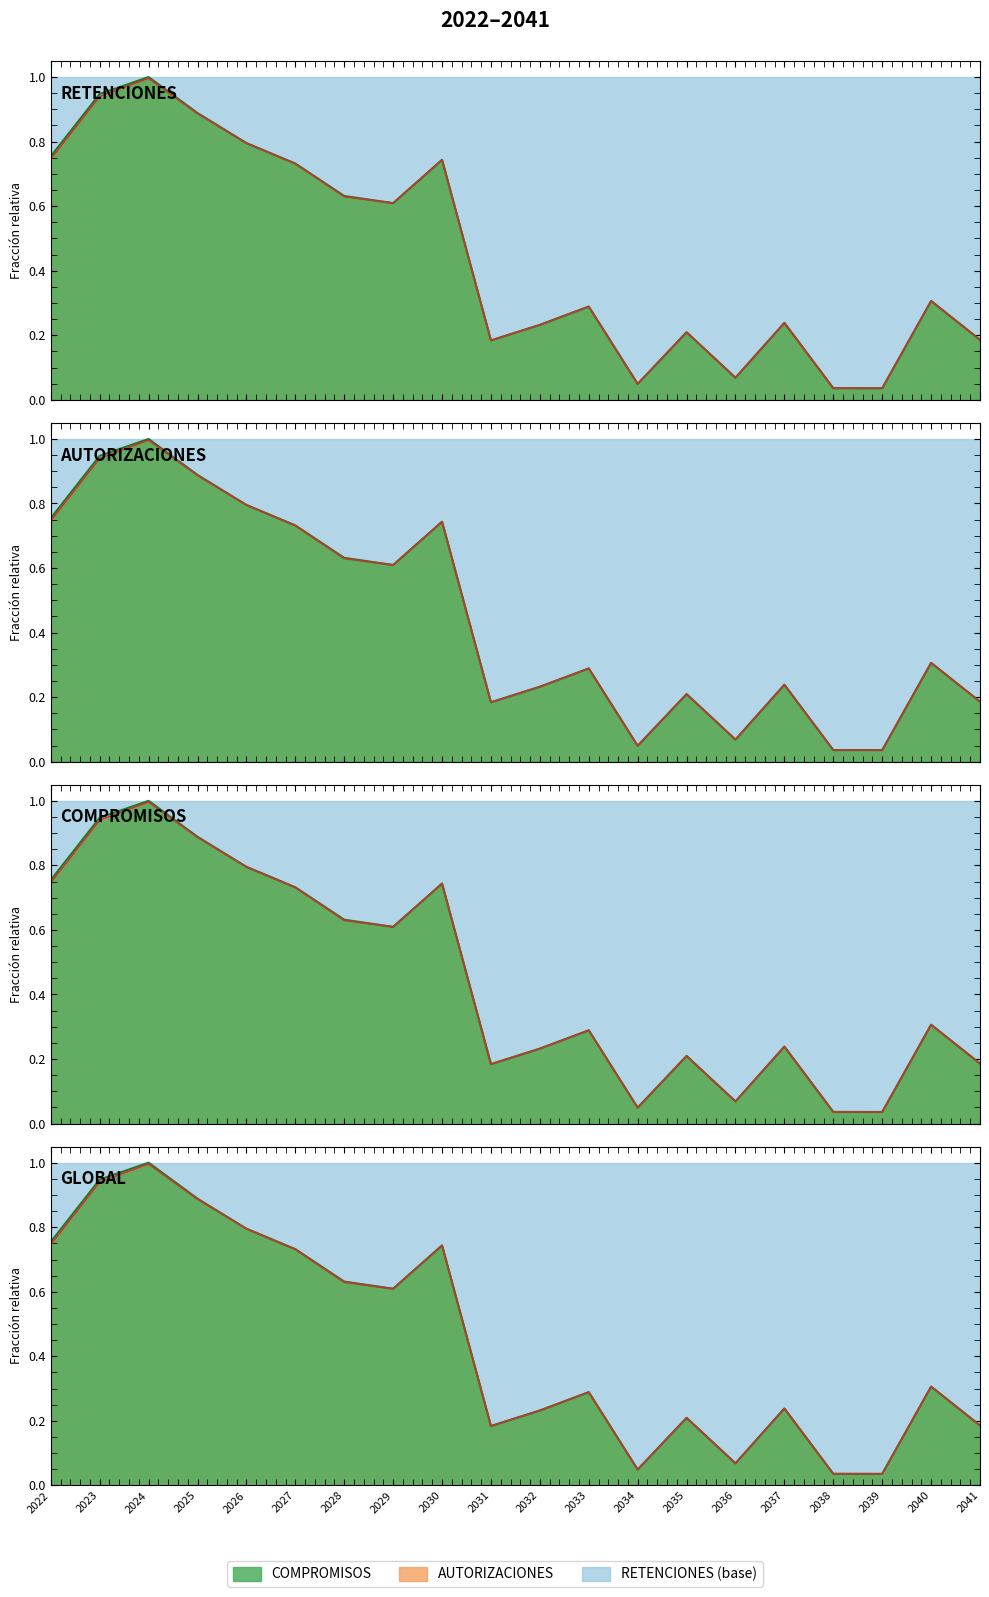

The value of RETENCIONES at 2024 is 1.6. True or false?

False